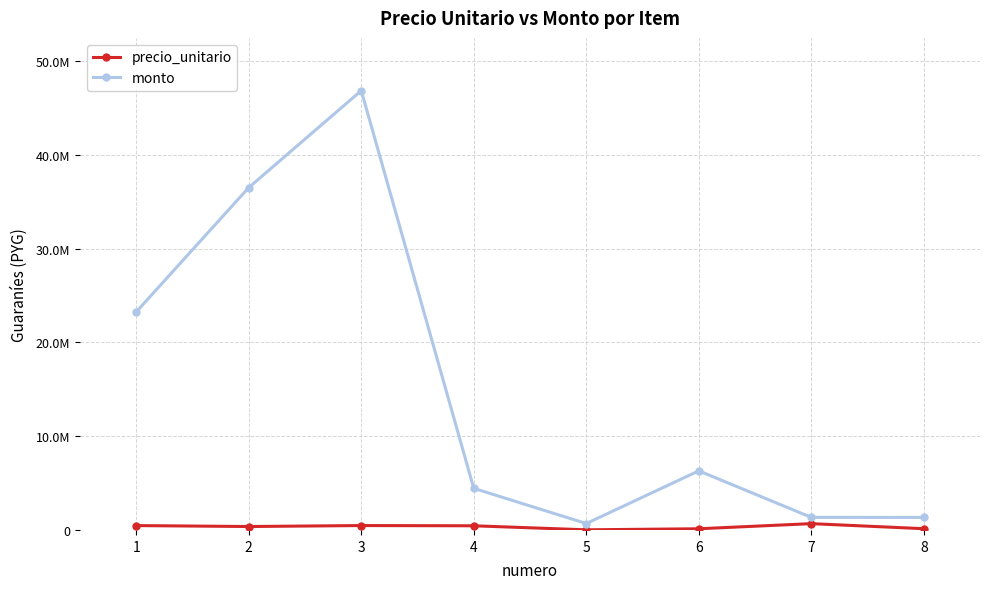

True or false: monto and precio_unitario intersect in this chart.

False